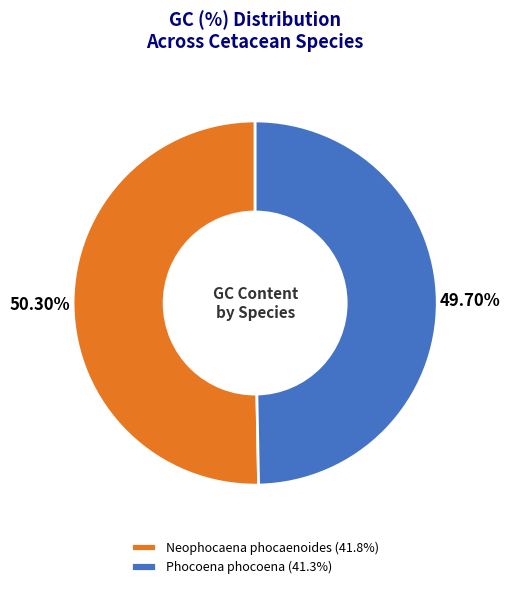

What portion of the pie excludes Neophocaena phocaenoides?

49.7%